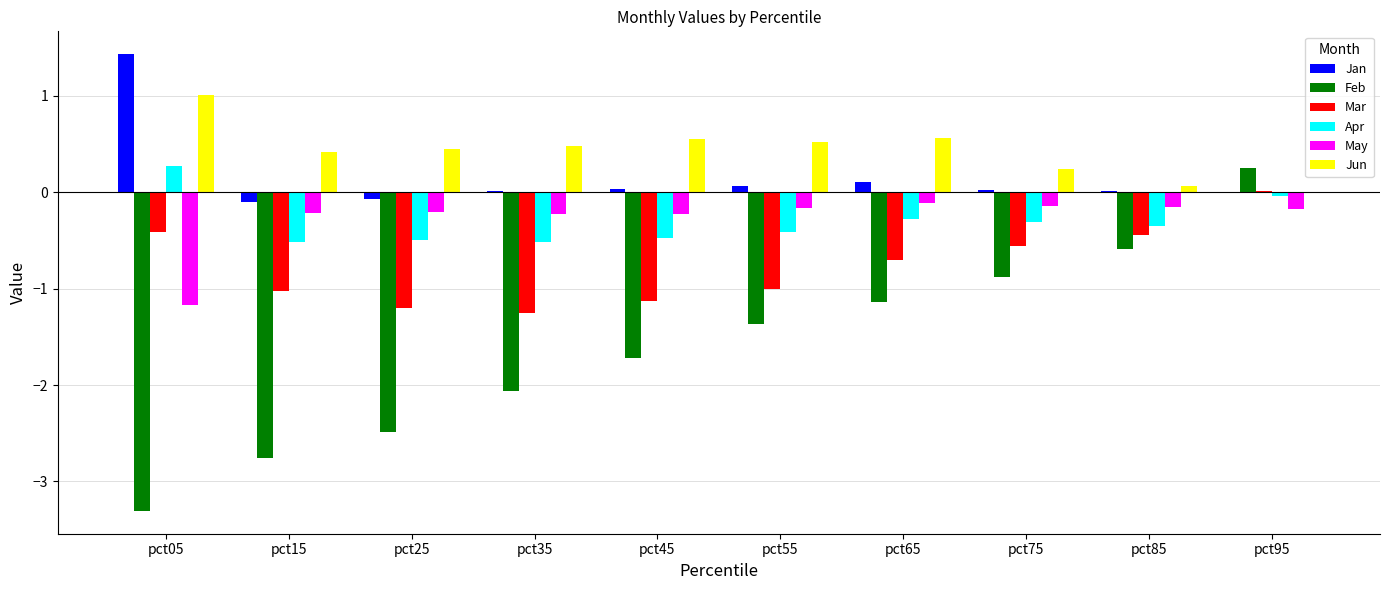

What is the spread (max minus min) of values at pct85?

0.6